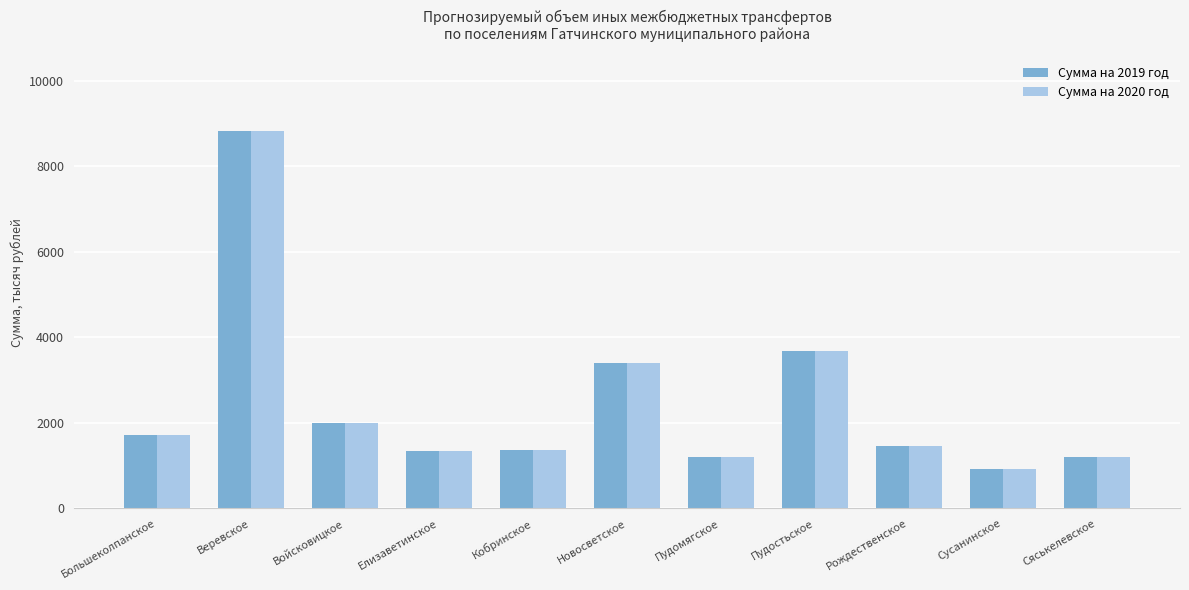

What is the difference between the second highest and second lowest values in the Сумма на 2020 год series?

2484